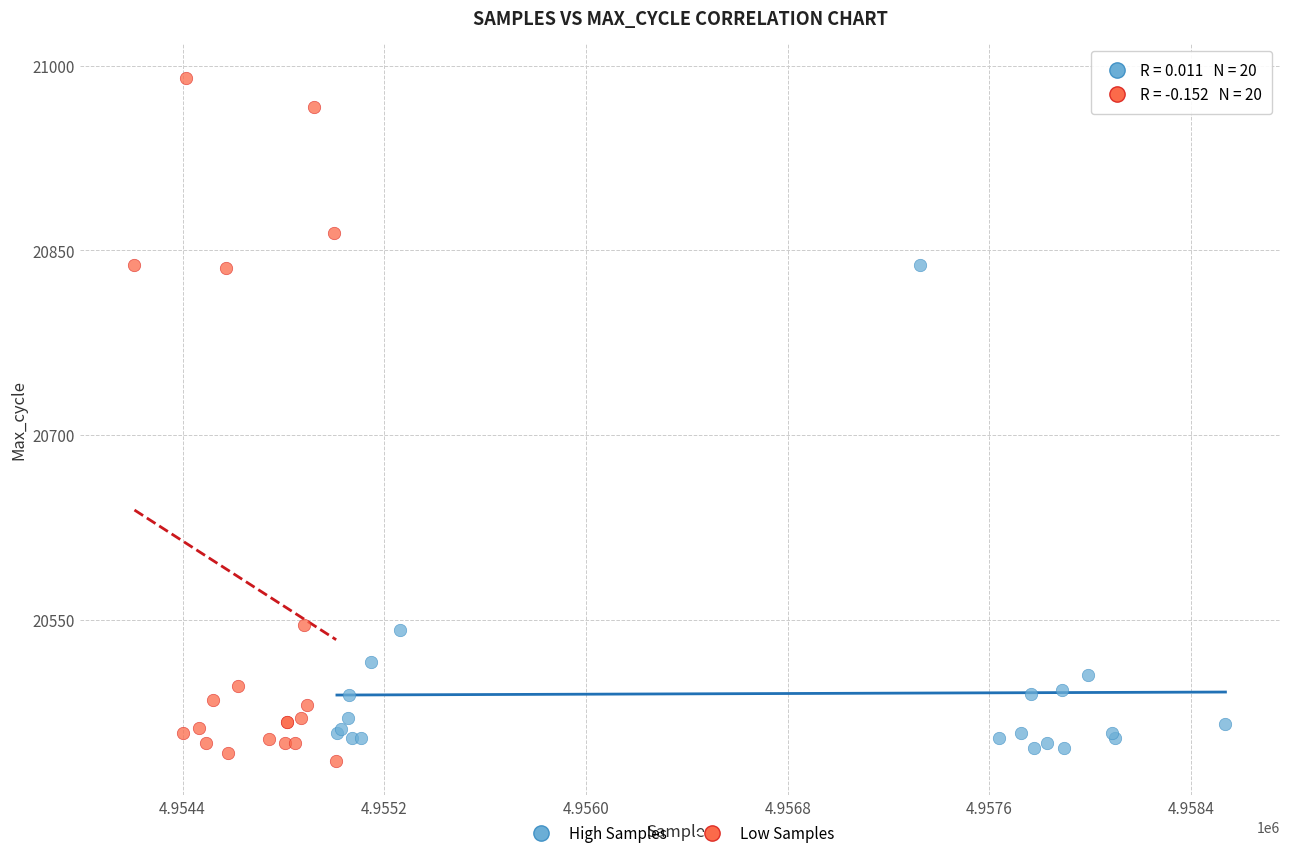

Which series reaches the maximum Y coordinate?

Low Samples